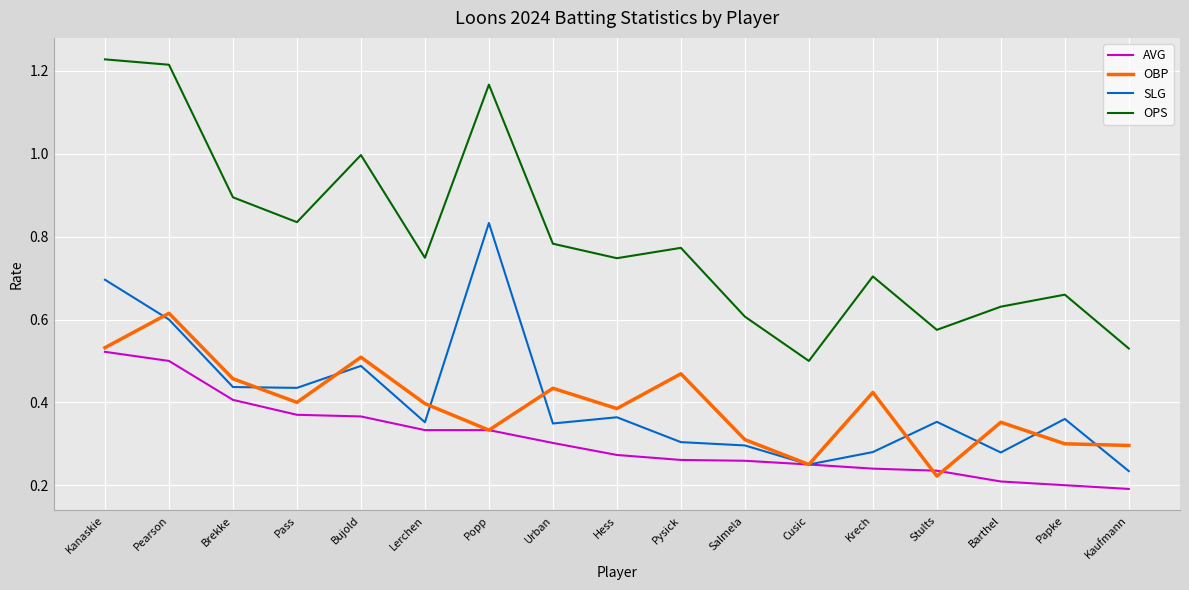

At which category does OPS reach its first local peak?

Bujold